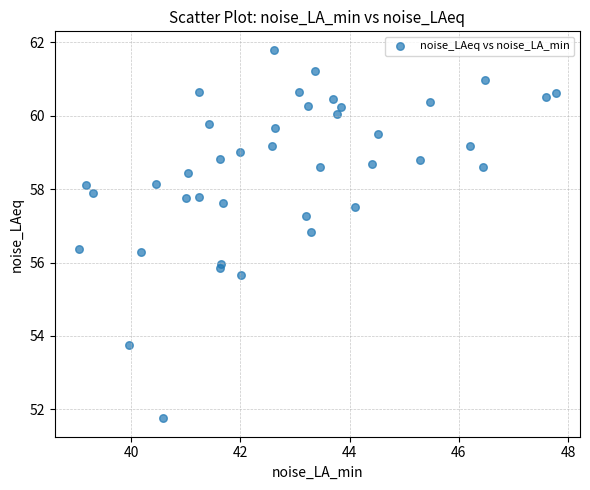

What is the range of Y values (max minus min)?

10.0